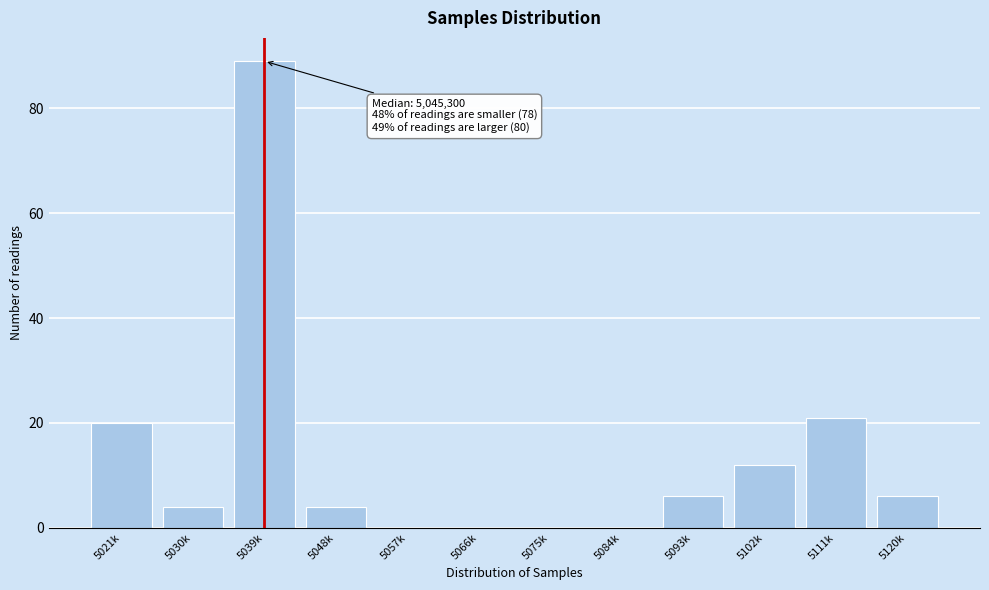

Reading left to right, what are all the values shown in this chart?

5021k=20	5030k=4	5039k=89	5048k=4	5057k=0	5066k=0	5075k=0	5084k=0	5093k=6	5102k=12	5111k=21	5120k=6